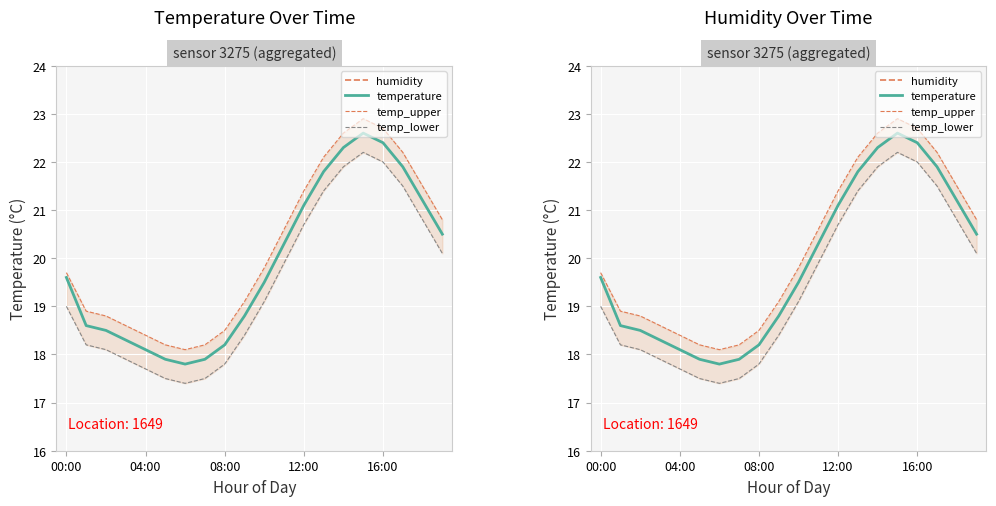

At which label is temperature closest to 20?

11